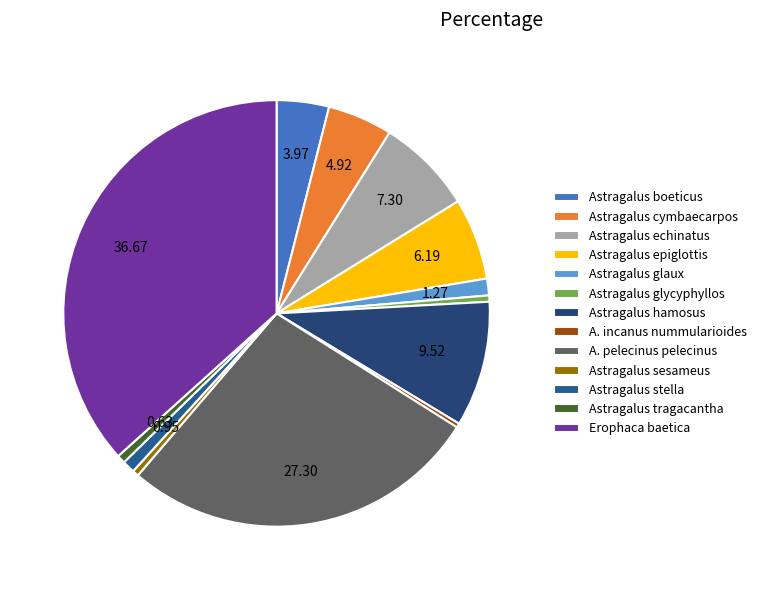

Is there a majority slice in this chart?

No